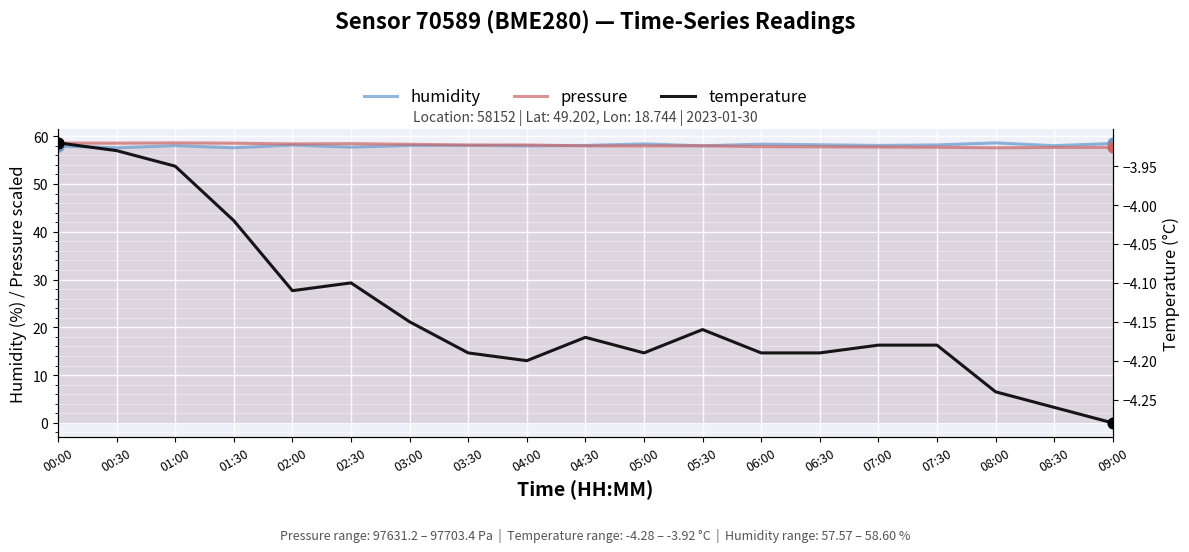

Is the value of temperature at 06:30 greater than the value of humidity at 03:30?

No